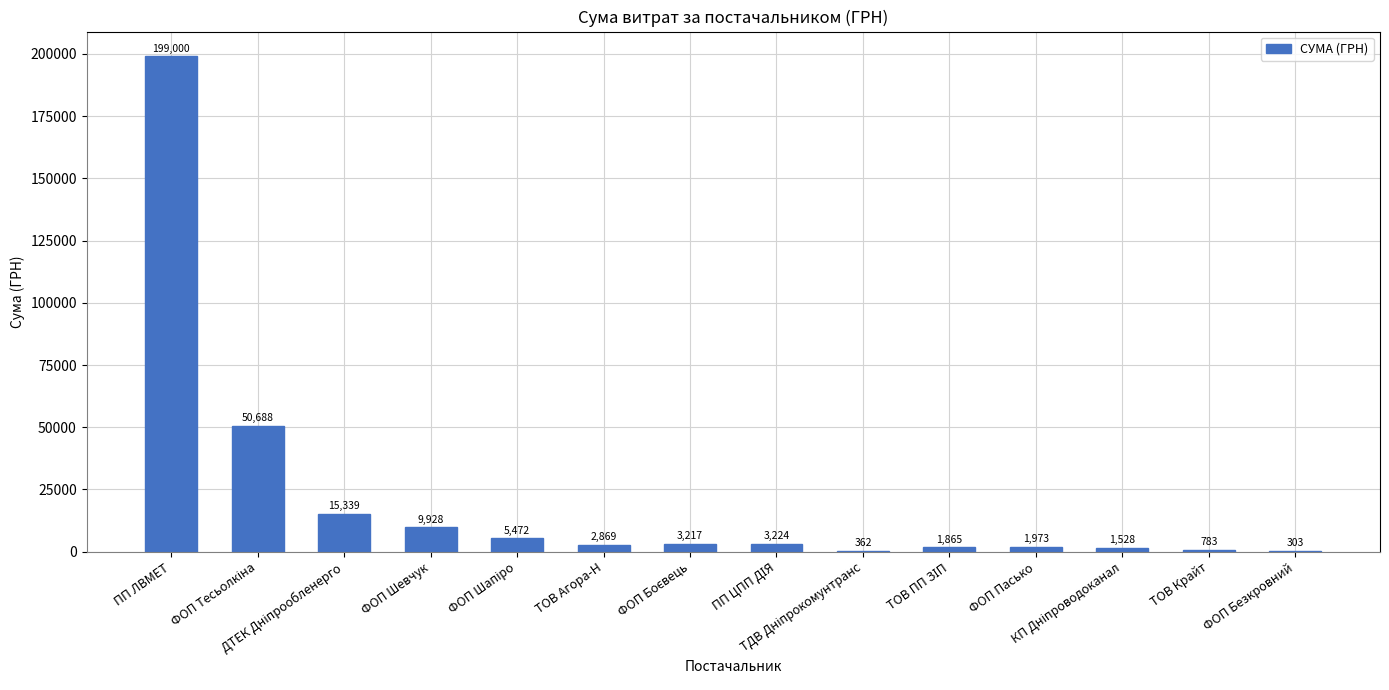

What is the maximum value shown in the chart?

199000.0